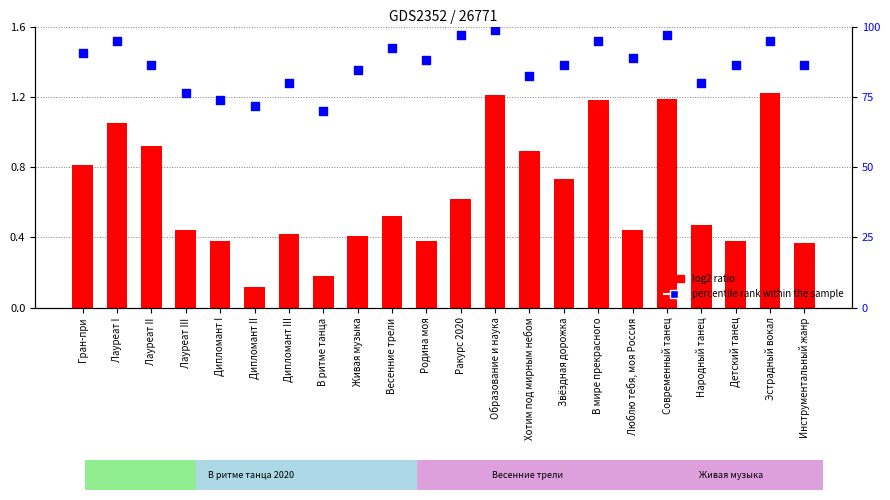

What are all the series names shown in the legend?

log2 ratio, percentile rank within the sample